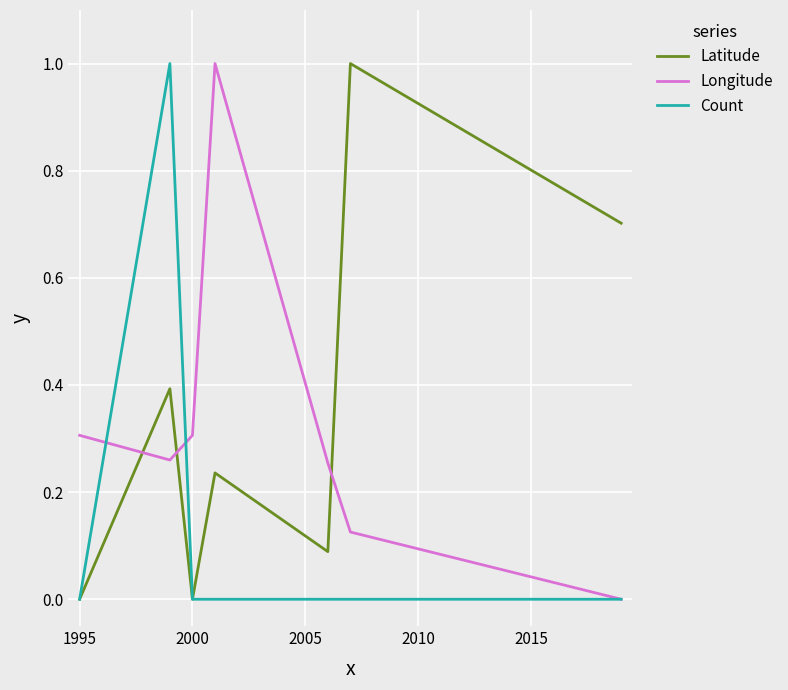

How many values in the Longitude series exceed 0?

6